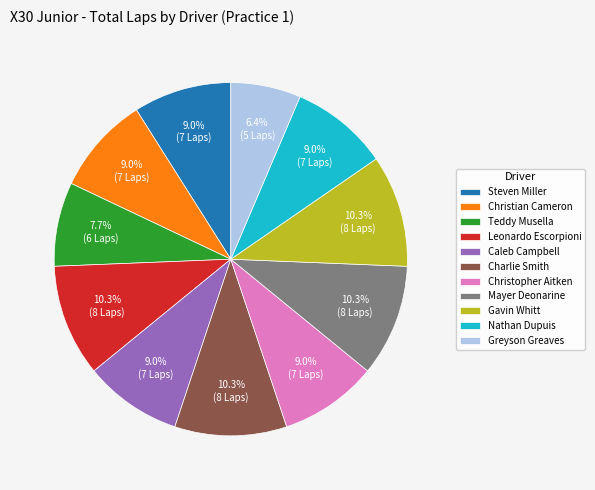

What is the smallest slice in the pie chart?

Greyson Greaves